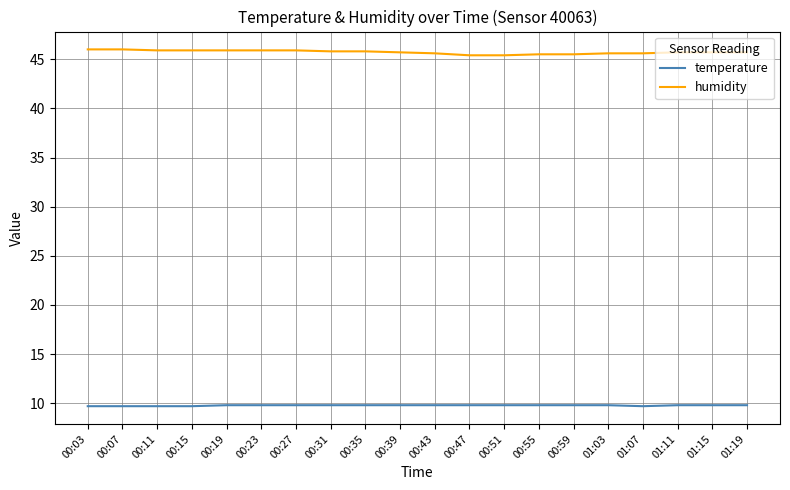

What is the sum of the humidity values at 00:19 and 00:23?

91.8